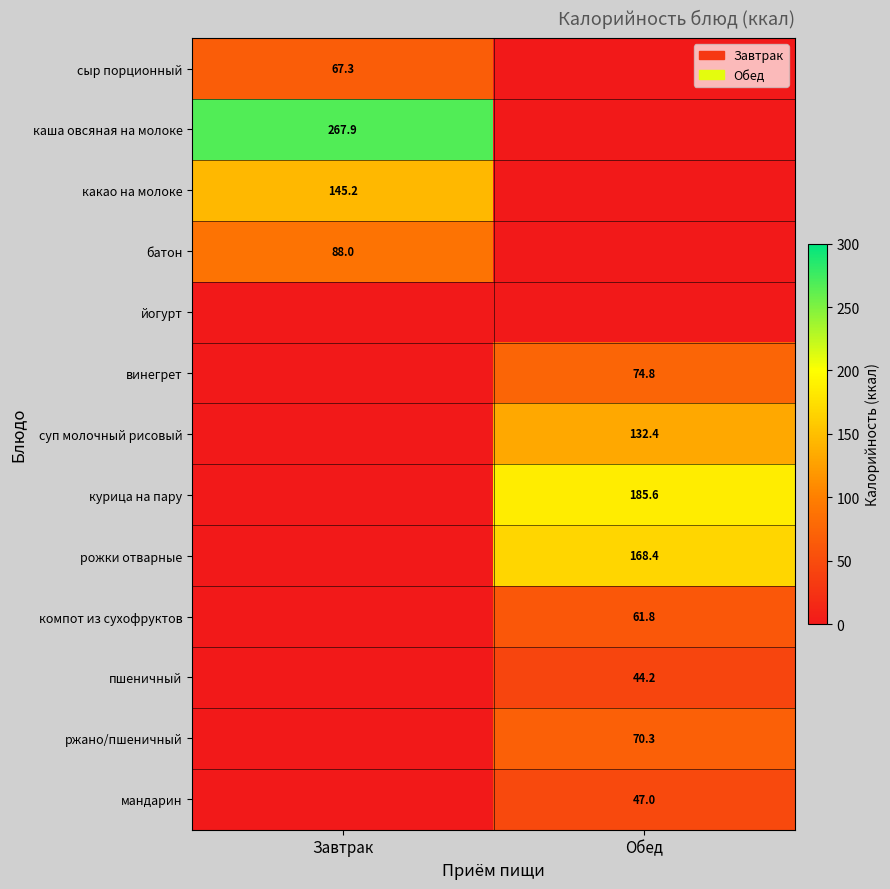

Is the value of ржано/пшеничный at Обед greater than the value of винегрет at Обед?

No